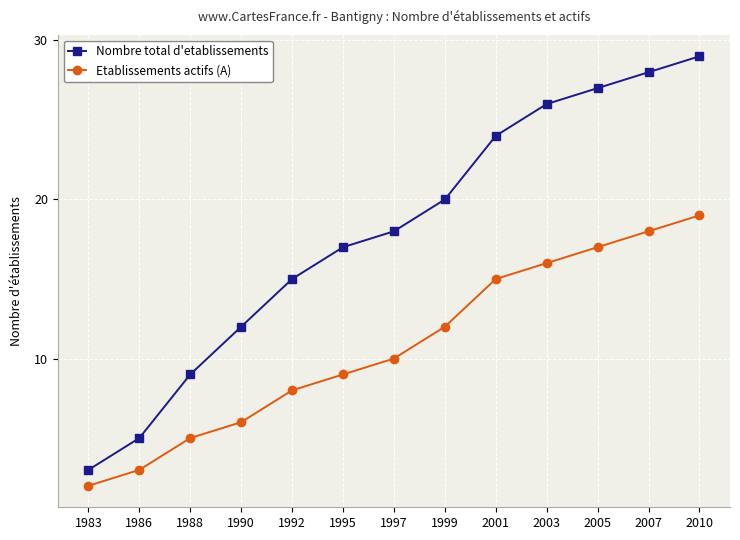

True or false: Etablissements actifs (A) and Nombre total d'etablissements intersect in this chart.

False